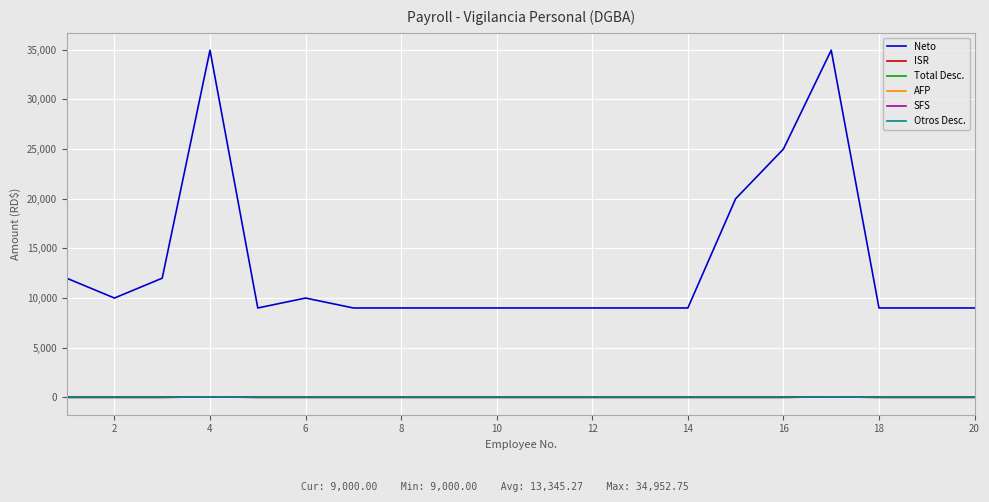

Reading right to left, extract all data points from this chart.

Neto: 9000.0	9000.0	9000.0	34952.8	25000.0	20000.0	9000.0	9000.0	9000.0	9000.0	9000.0	9000.0	9000.0	9000.0	10000.0	9000.0	34952.8	12000.0	10000.0	12000.0
ISR: 0.0	0.0	0.0	47.2	0.0	0.0	0.0	0.0	0.0	0.0	0.0	0.0	0.0	0.0	0.0	0.0	47.2	0.0	0.0	0.0
Total Desc.: 0.0	0.0	0.0	47.2	0.0	0.0	0.0	0.0	0.0	0.0	0.0	0.0	0.0	0.0	0.0	0.0	47.2	0.0	0.0	0.0
AFP: 0.0	0.0	0.0	0.0	0.0	0.0	0.0	0.0	0.0	0.0	0.0	0.0	0.0	0.0	0.0	0.0	0.0	0.0	0.0	0.0
SFS: 0.0	0.0	0.0	0.0	0.0	0.0	0.0	0.0	0.0	0.0	0.0	0.0	0.0	0.0	0.0	0.0	0.0	0.0	0.0	0.0
Otros Desc.: 0.0	0.0	0.0	0.0	0.0	0.0	0.0	0.0	0.0	0.0	0.0	0.0	0.0	0.0	0.0	0.0	0.0	0.0	0.0	0.0